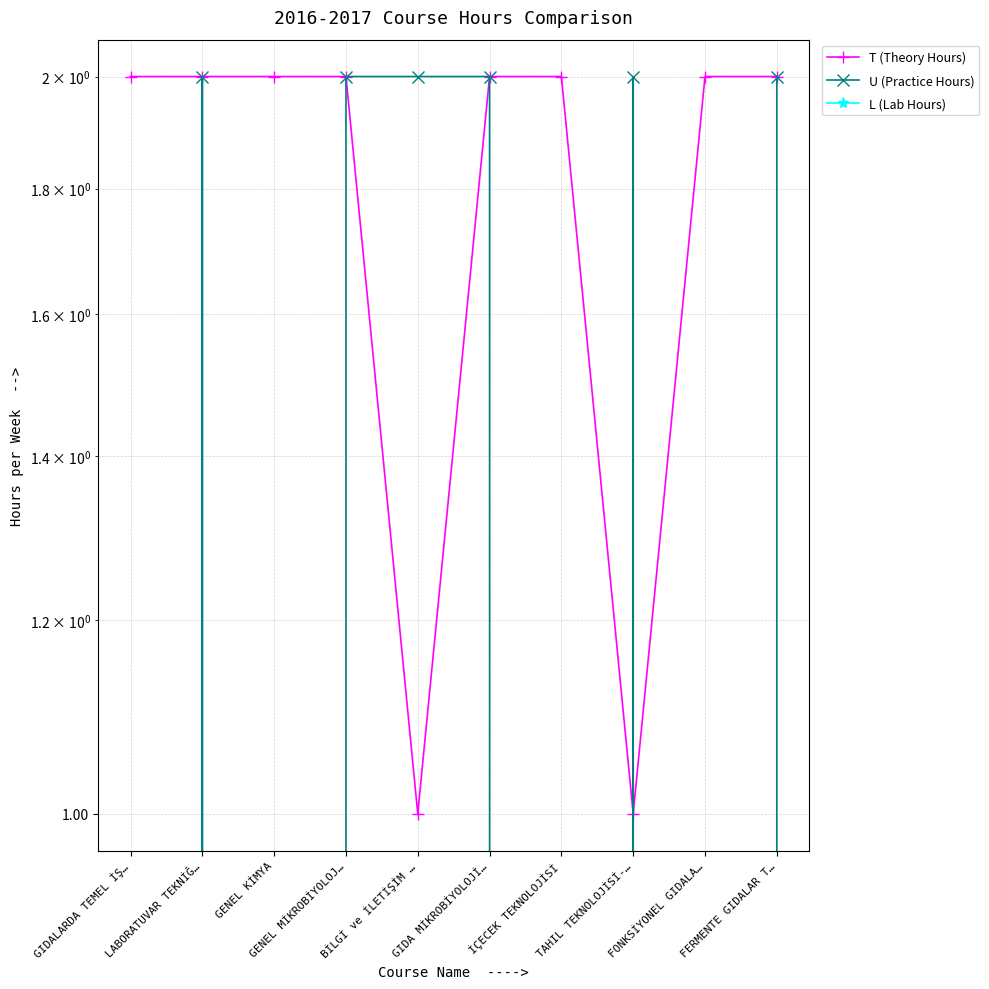

In U (Practice Hours), how many points are higher than both neighbors (excluding endpoints)?

2